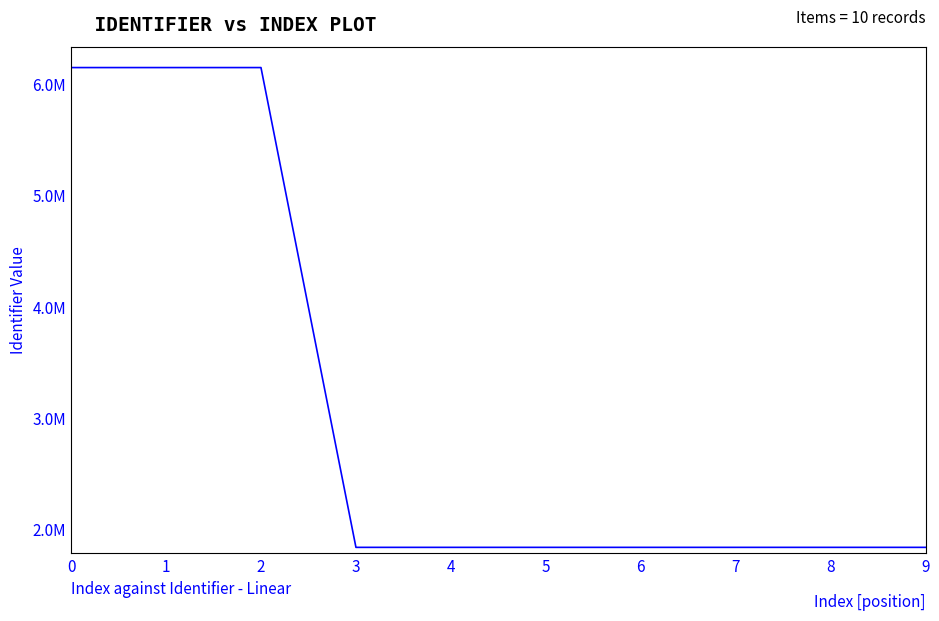

Is this an area chart (filled region under the line)?

No